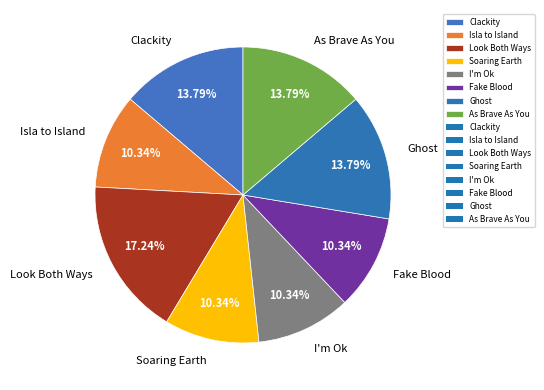

Which has a higher value, As Brave As You or Soaring Earth?

As Brave As You